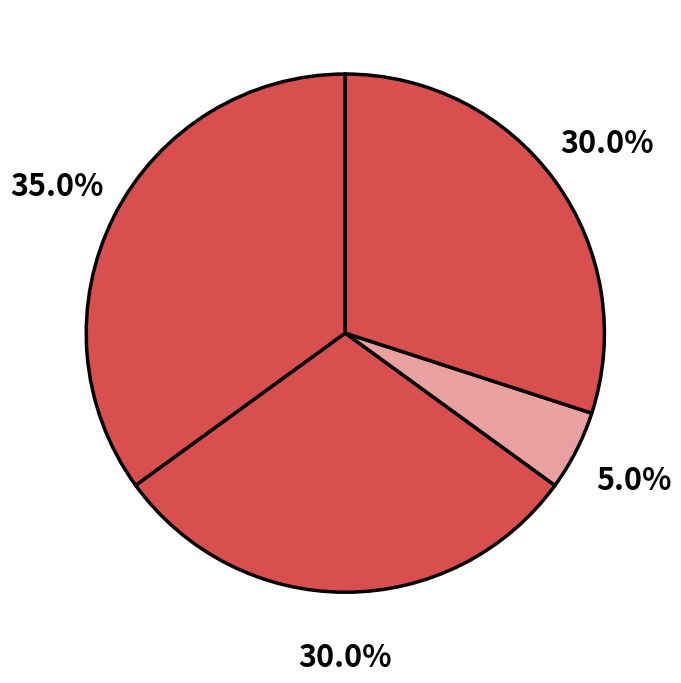

How many segments does this pie chart have?

4